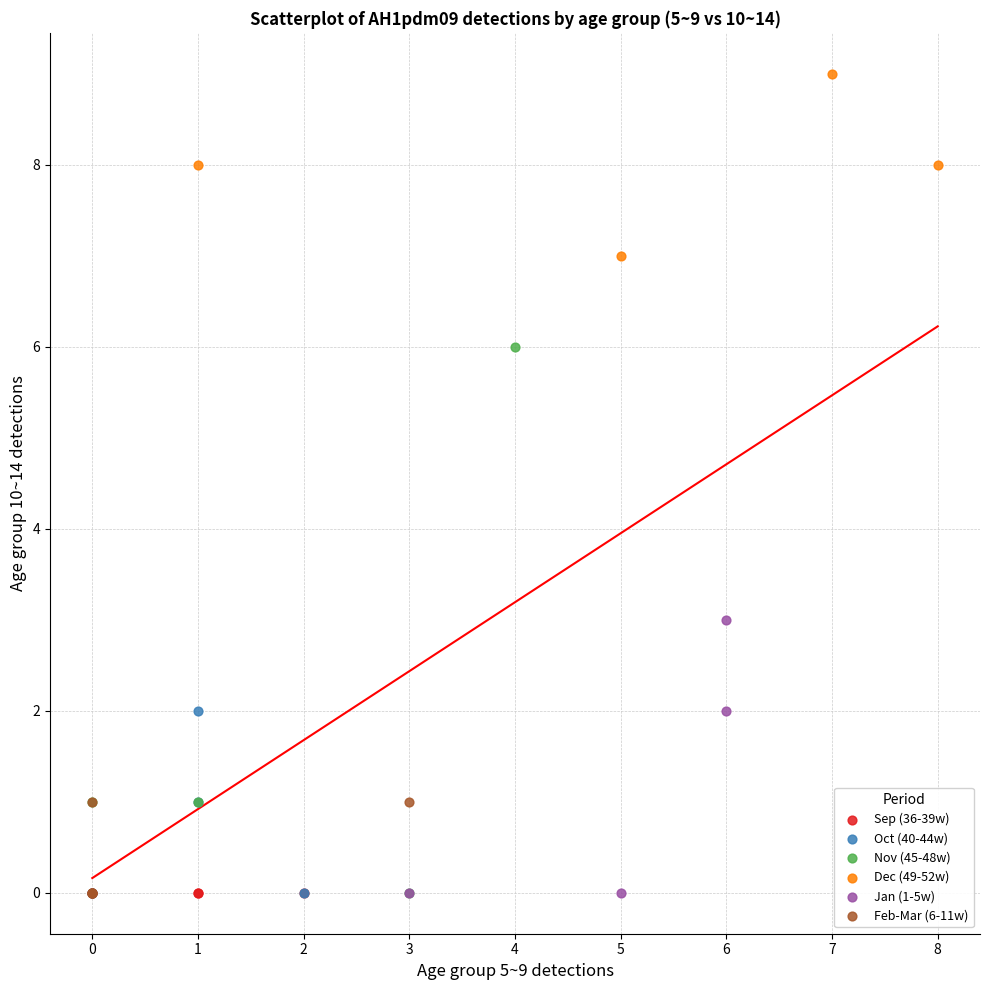

Which series reaches the maximum Y coordinate?

Dec (49-52w)